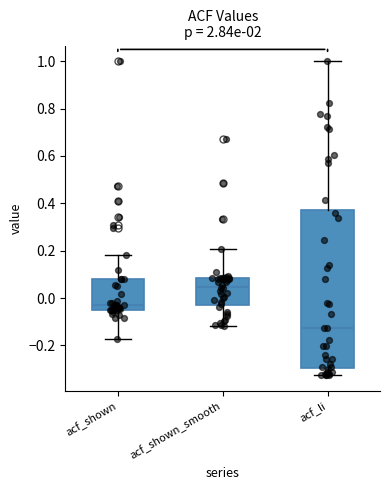

Comparing the boxes themselves (not the whiskers), which one is the tallest?

acf_li